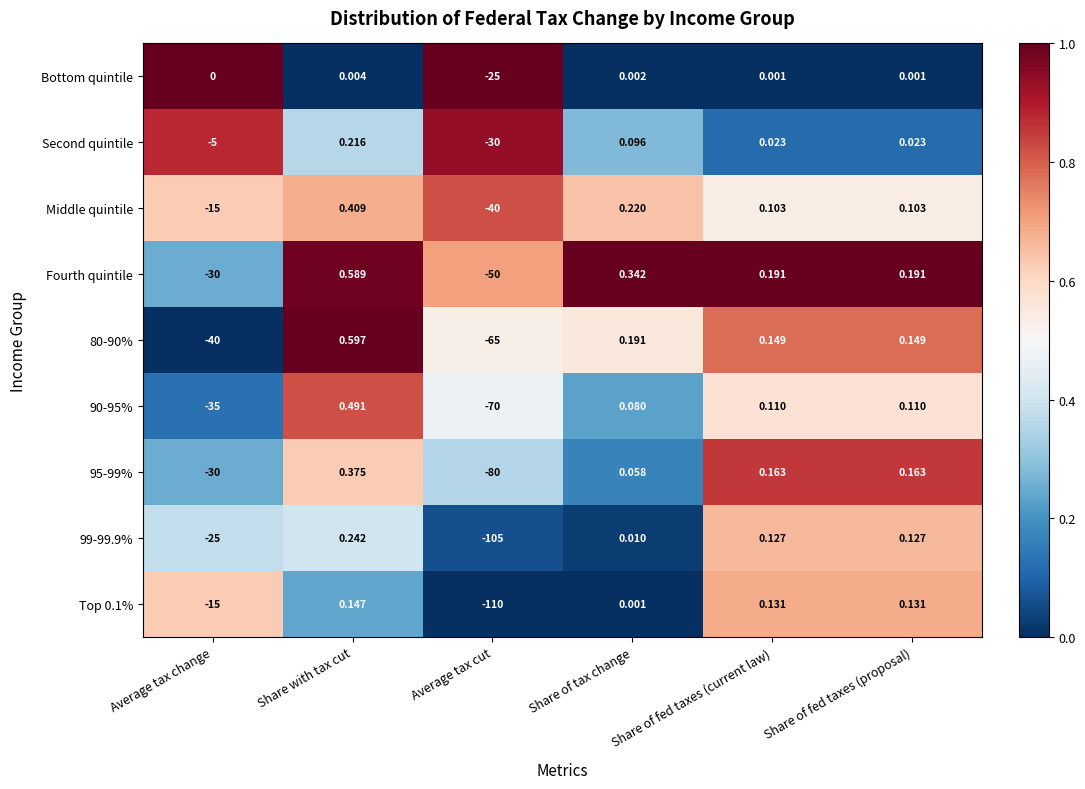

At which label is 99-99.9% closest to -52?

Average tax change